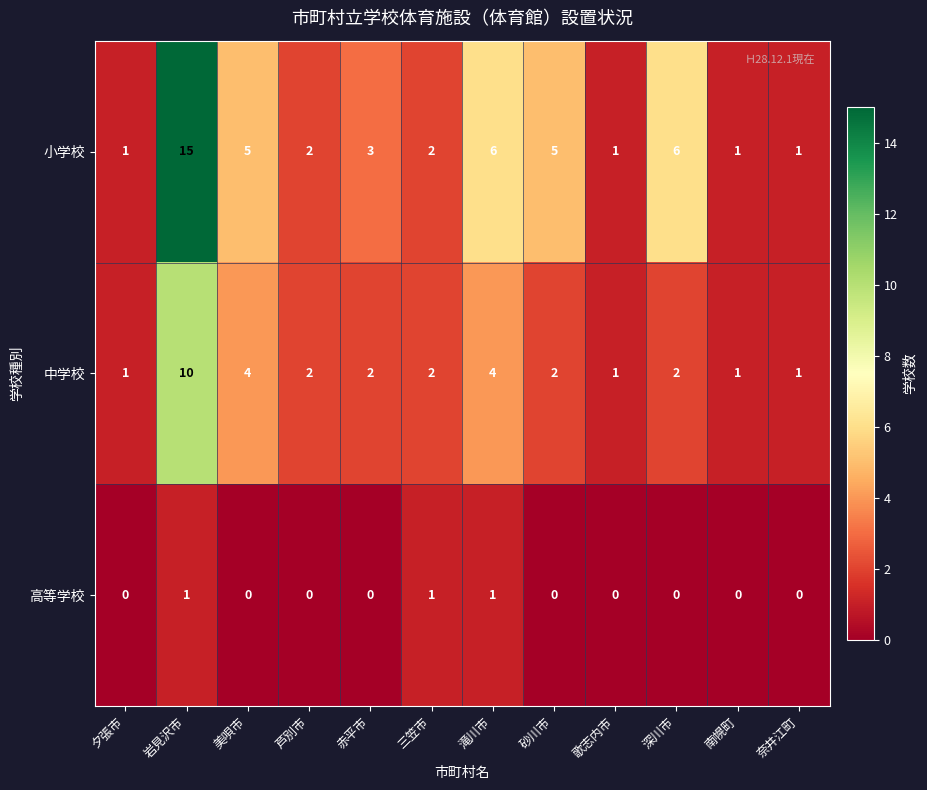

What is the difference between the second highest and second lowest values in the 小学校 series?

5